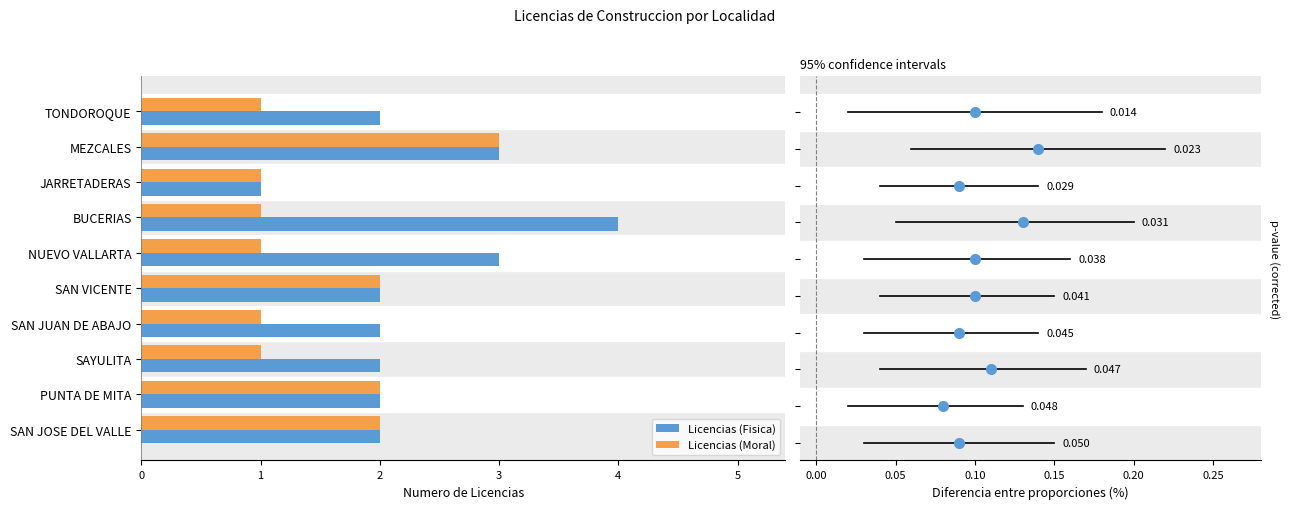

What is the lowest value of the Licencias (Fisica) series?

1